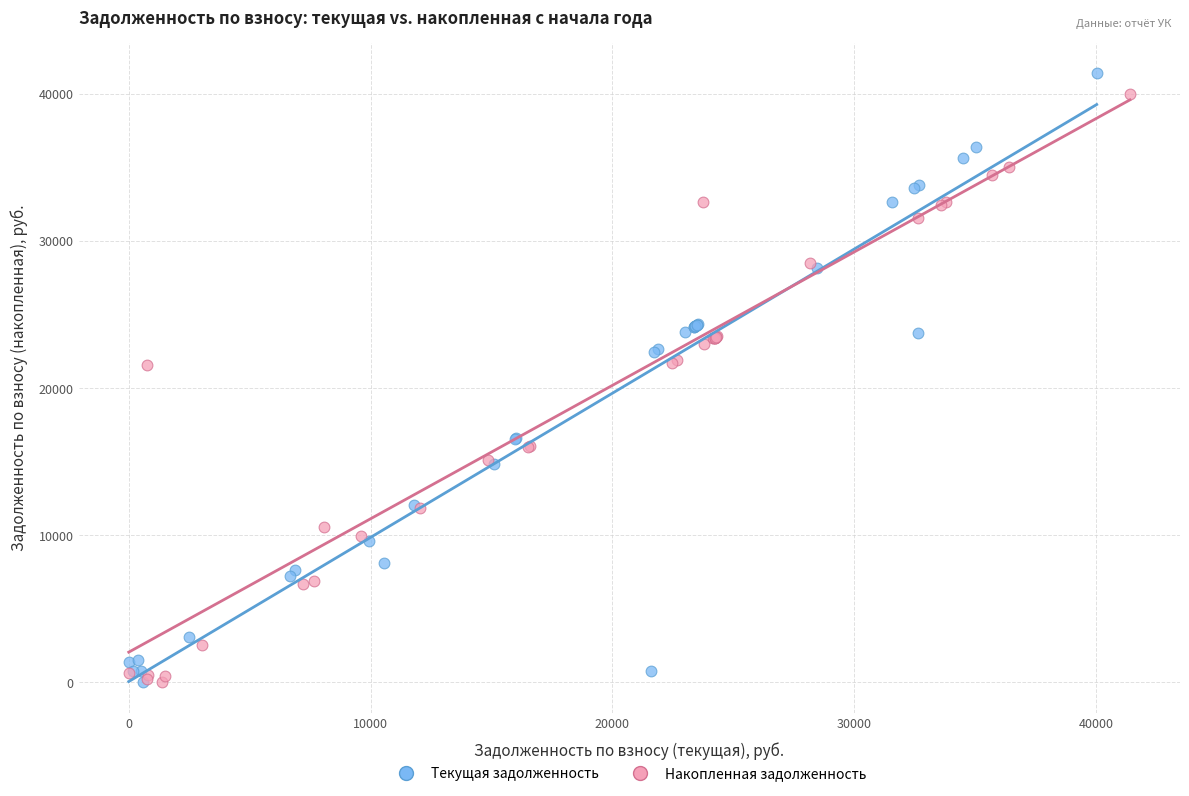

Which series has the widest spread of Y values?

Текущая задолженность